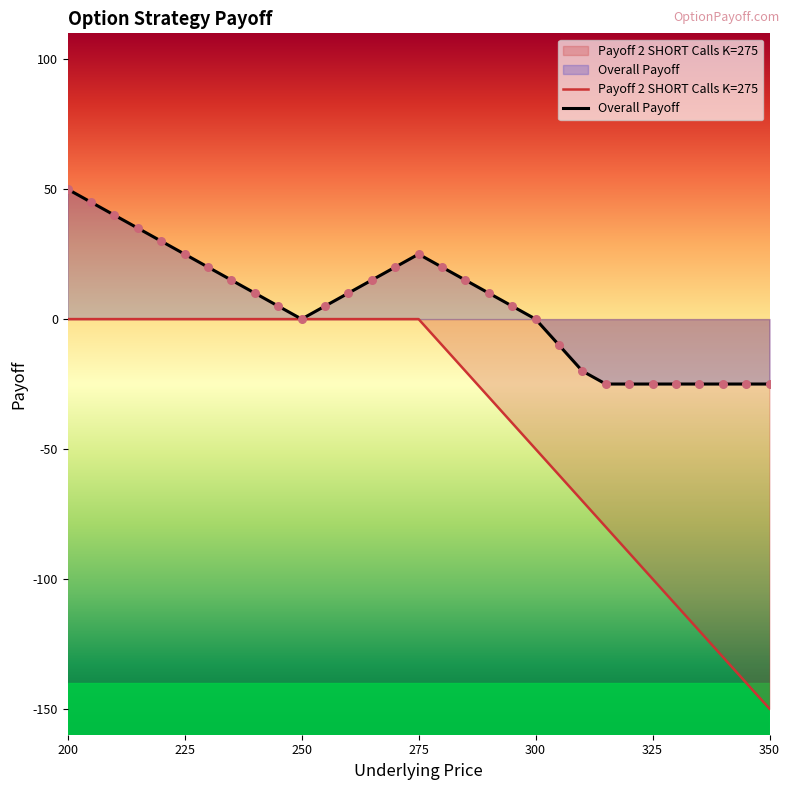

Is the value of Overall Payoff at 240 greater than the value of Payoff 2 SHORT Calls K=275 at 280?

Yes